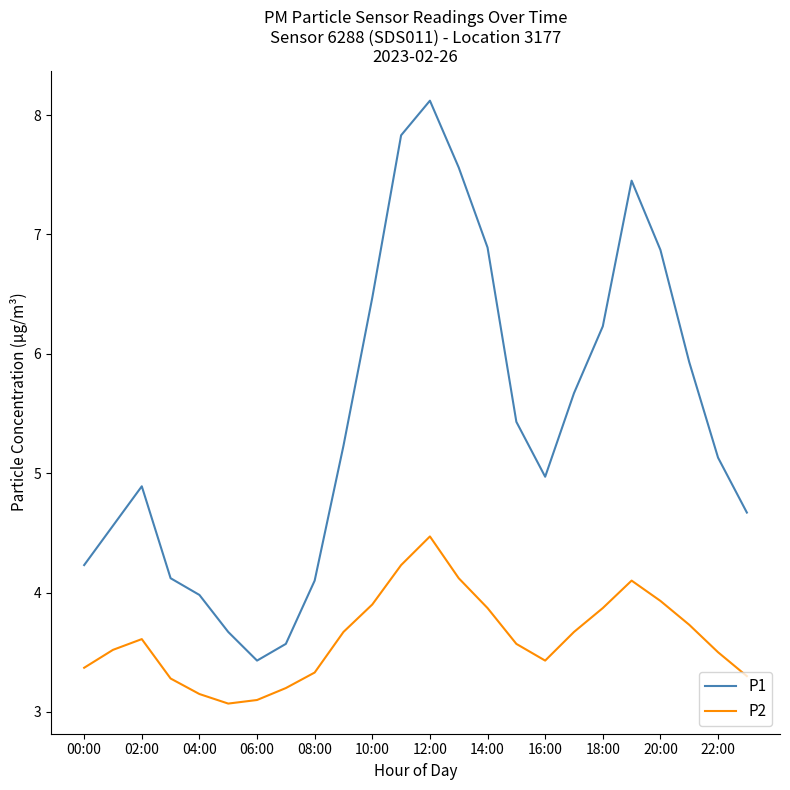

Which series has the widest spread of values?

P1